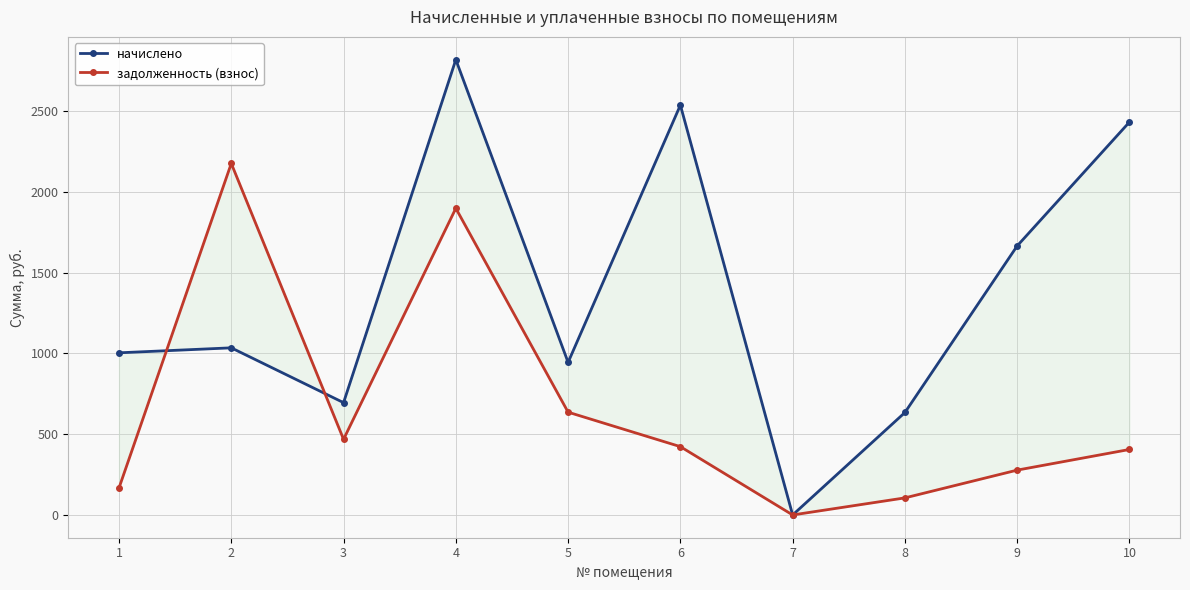

List the series in order of their peak value, highest first.

начислено, задолженность (взнос)